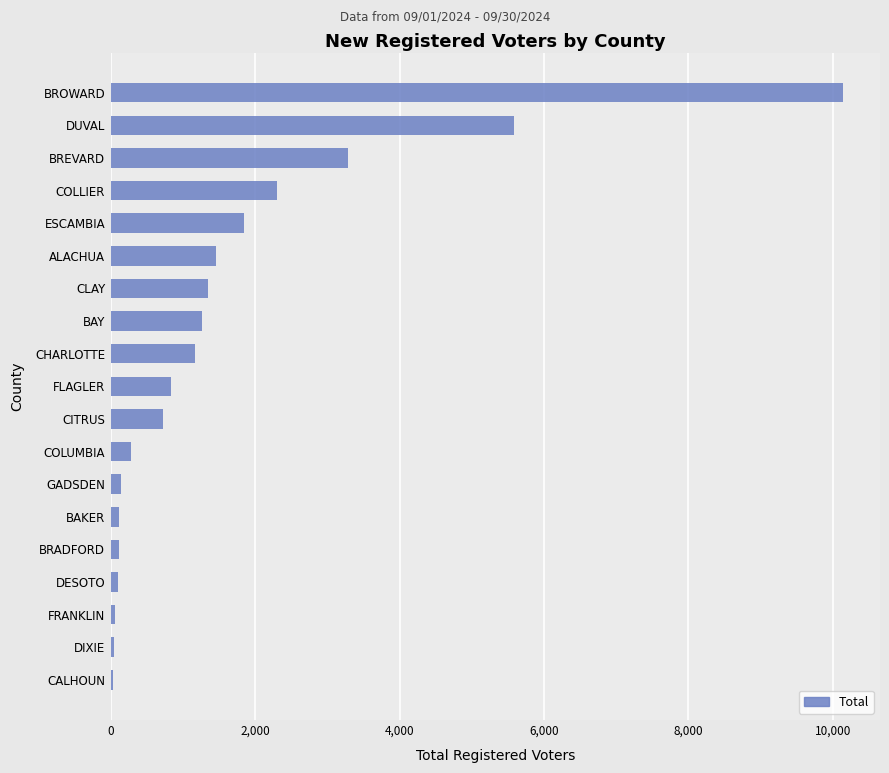

What is the average value?

1623